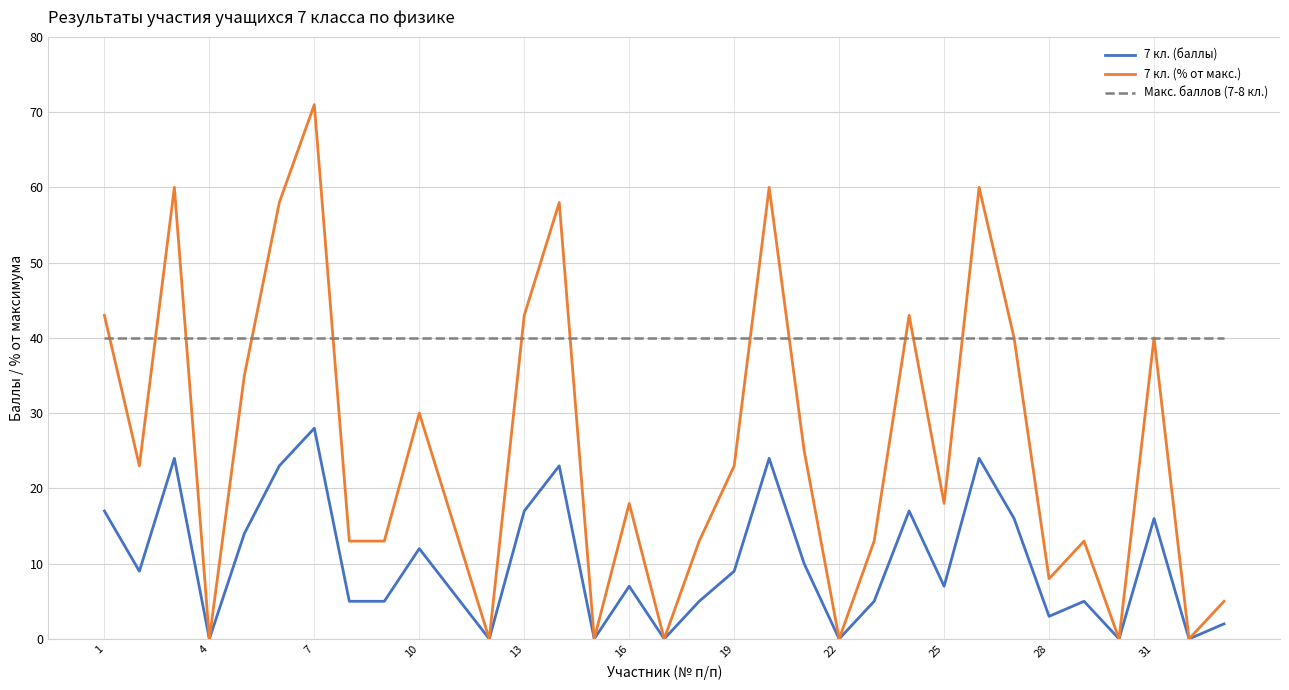

What are all the series names shown in the legend?

7 кл. (баллы), 7 кл. (% от макс.), Макс. баллов (7-8 кл.)